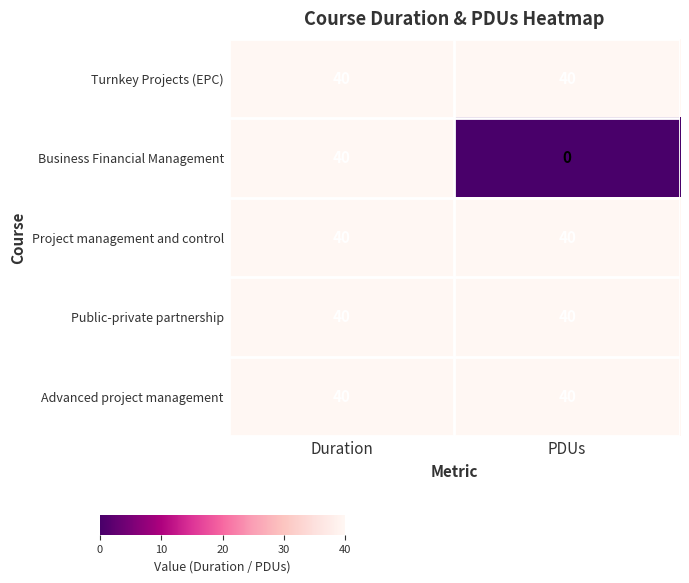

True or false: Turnkey Projects (EPC) has a value of 40 at PDUs.

True